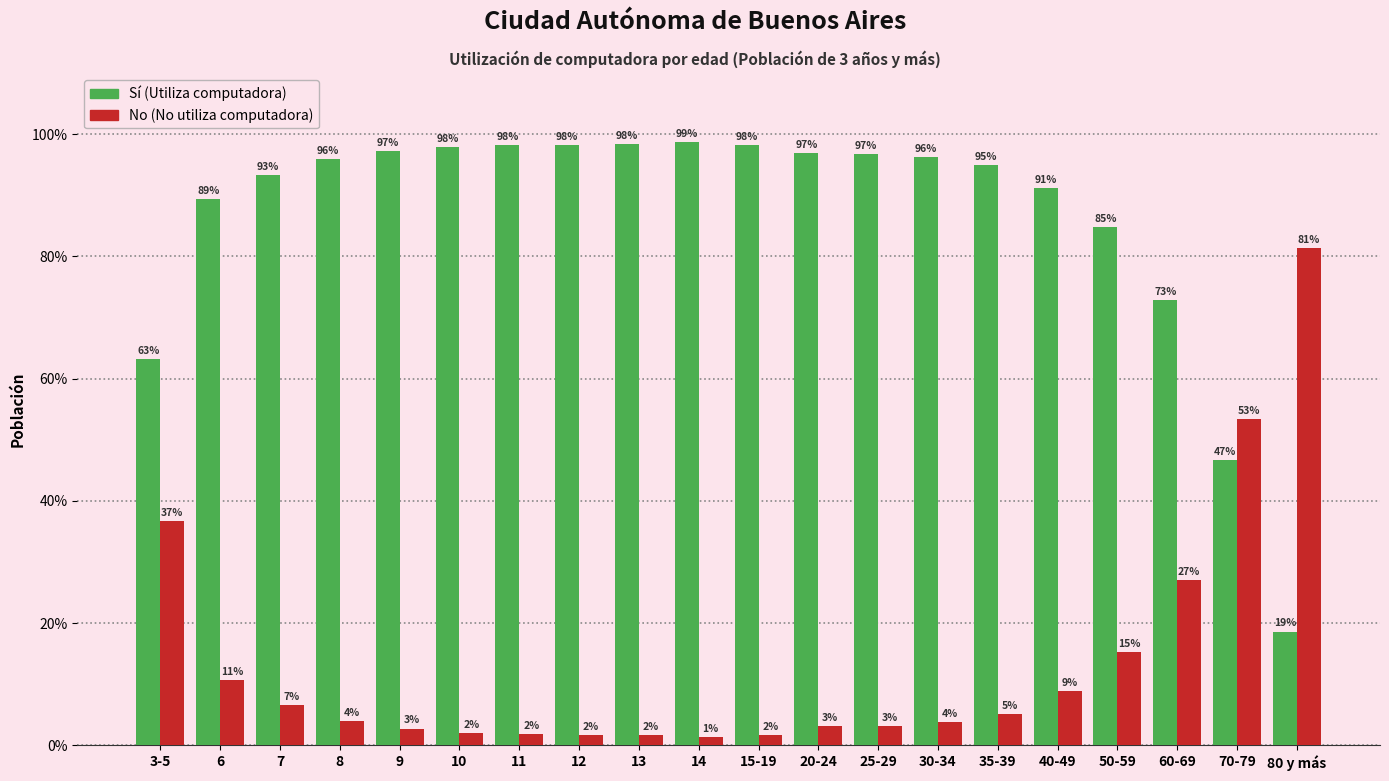

What is the total value across all series at 30-34?

100.0